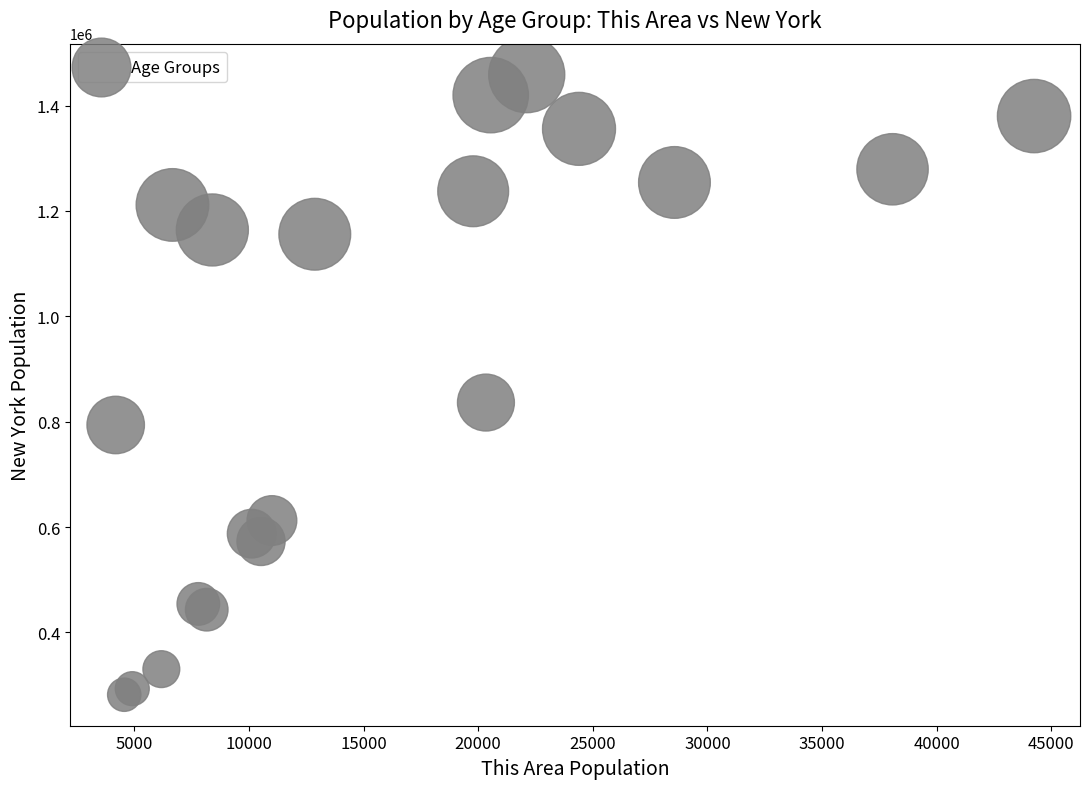

What Y value in the scatter plot is closest to 870179?

836256